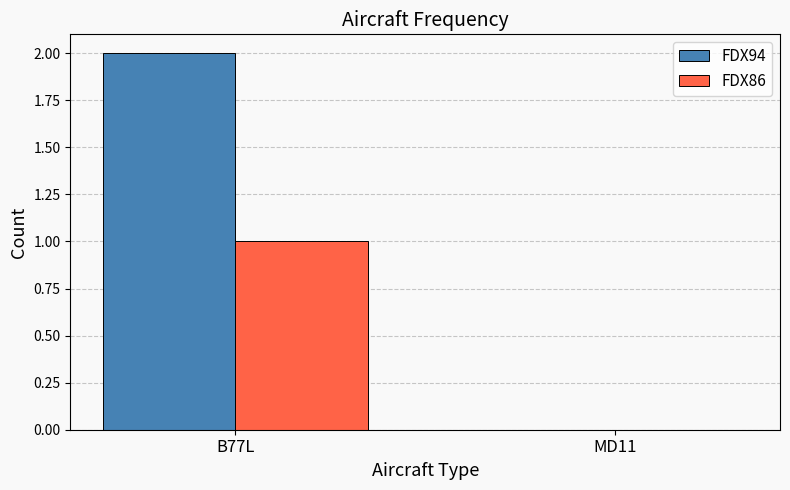

Is it true that FDX86 equals 0 at MD11?

True